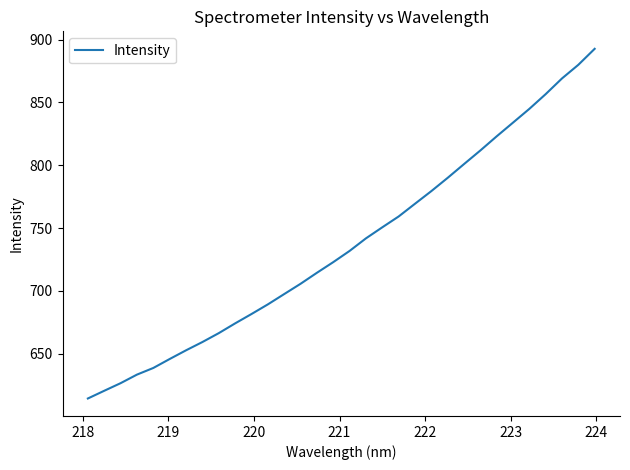

What is the value of the 23rd point from the left?

790.0